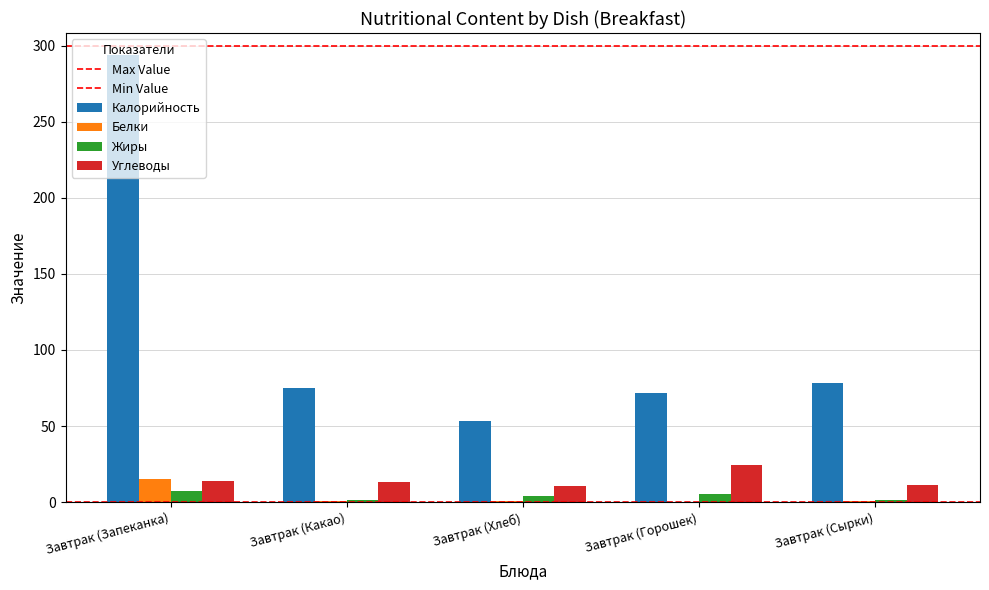

How many series are shown in this chart?

4